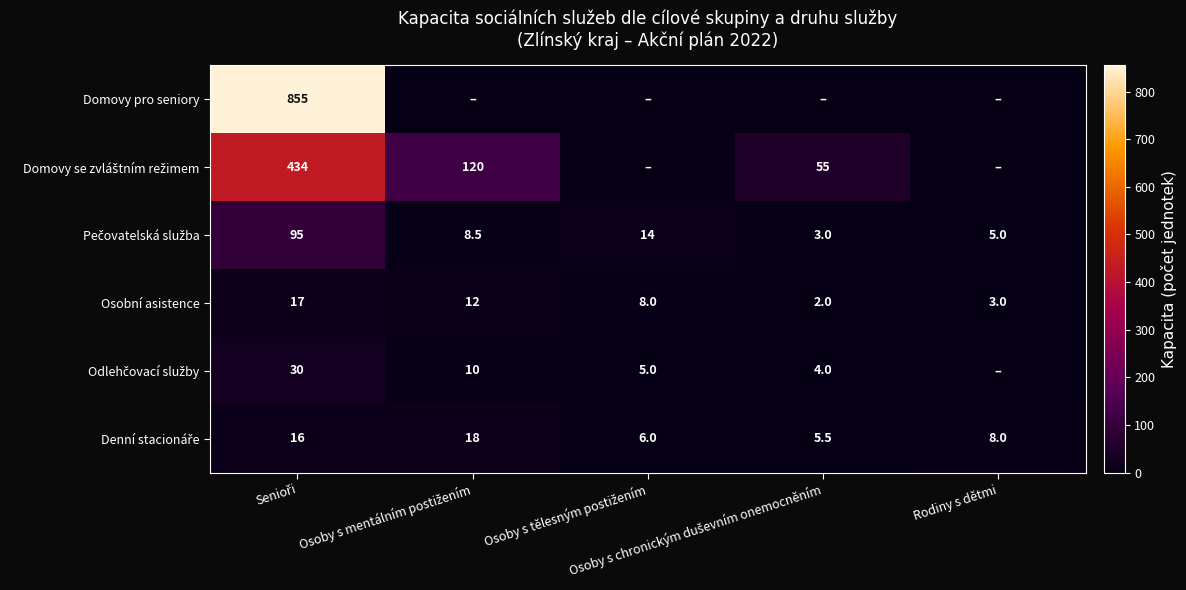

What is the difference between the second highest and minimum values in the Osobní asistence series?

10.0